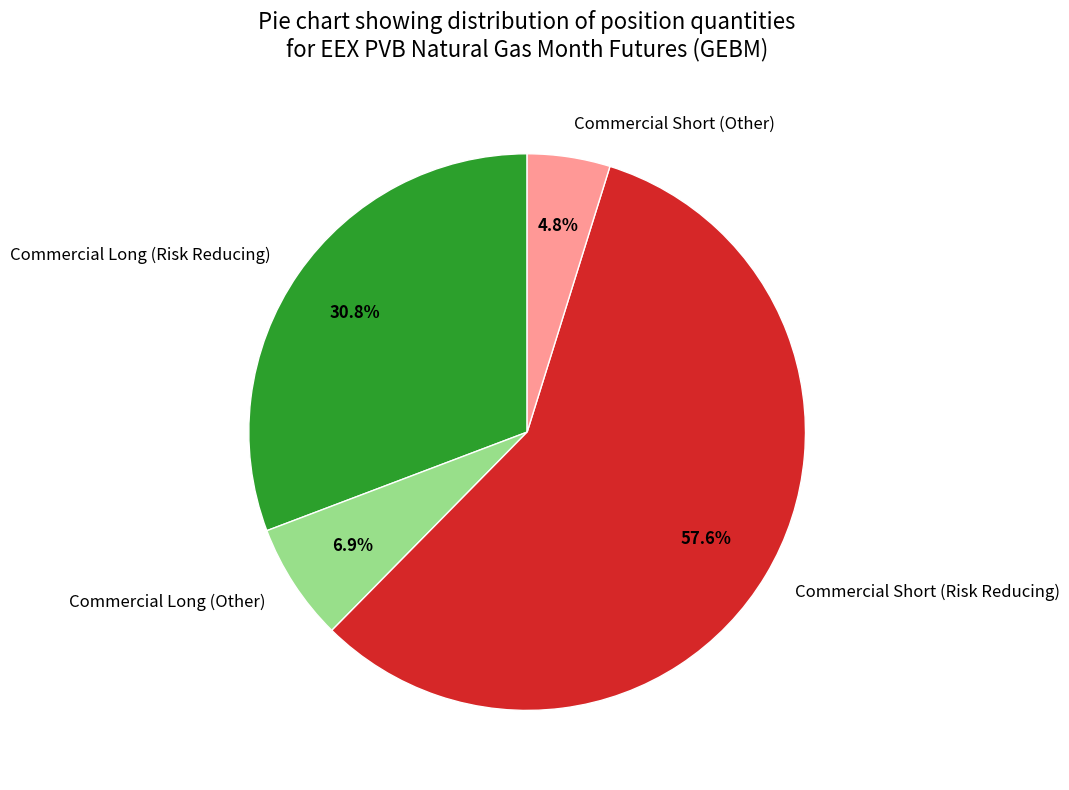

How many segments does this pie chart have?

4